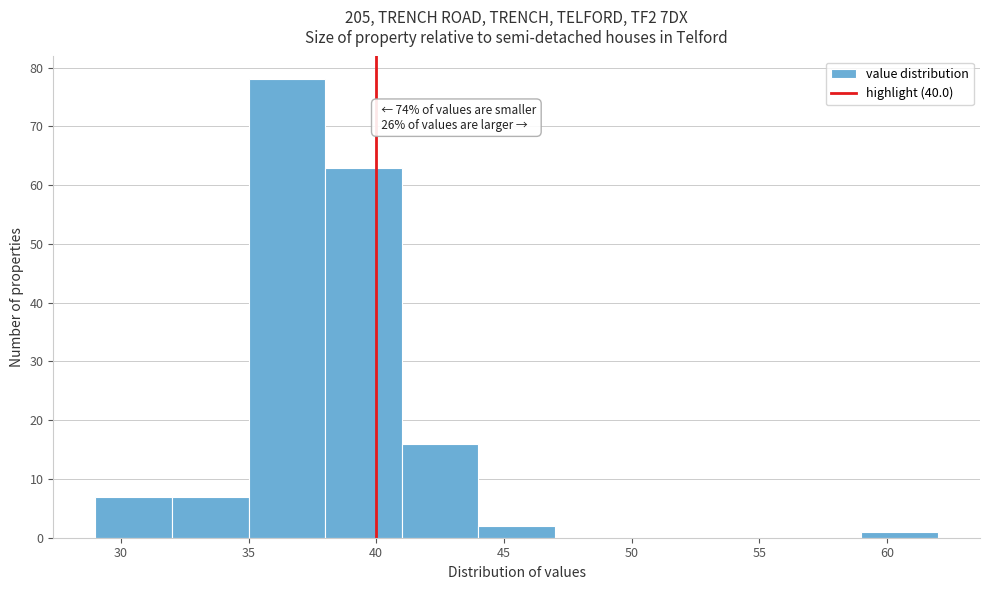

Which range on the x-axis has the tallest bar?

35 to 38